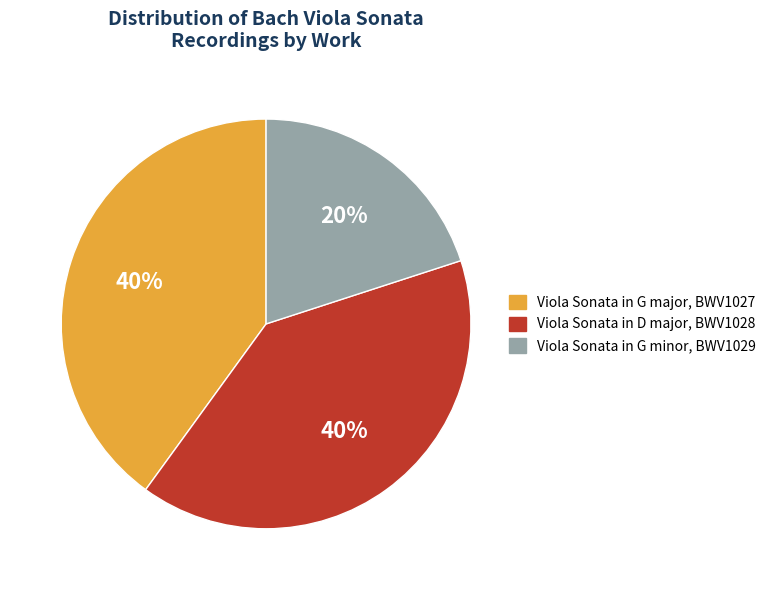

To the nearest percent, what is the average slice percentage?

33%